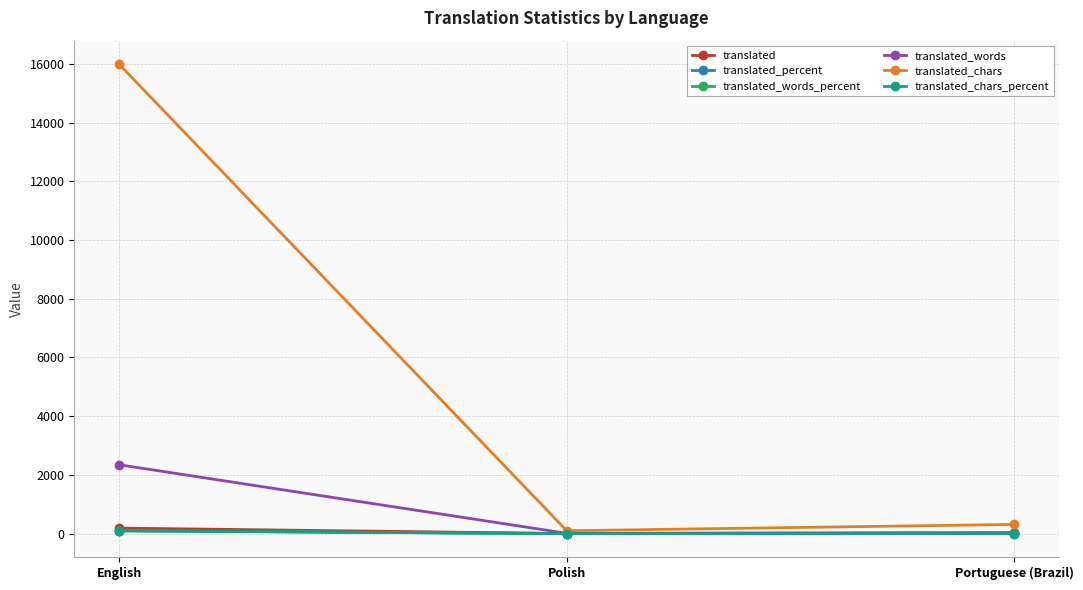

Which label corresponds to the largest value in the chart?

English